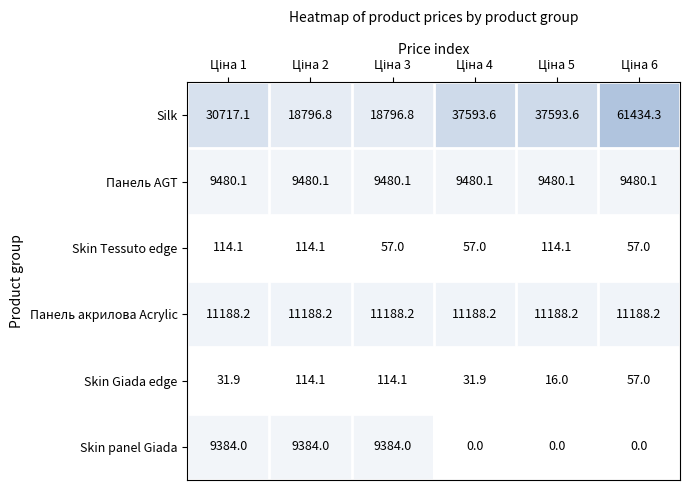

What is the difference between the maximum and second lowest values in the Skin Giada edge series?

82.2